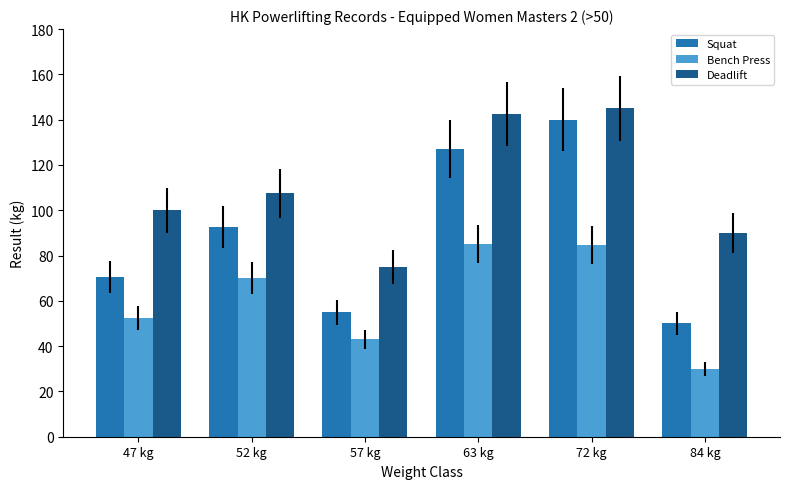

At 63 kg, list the series in order from smallest to largest.

Bench Press, Squat, Deadlift